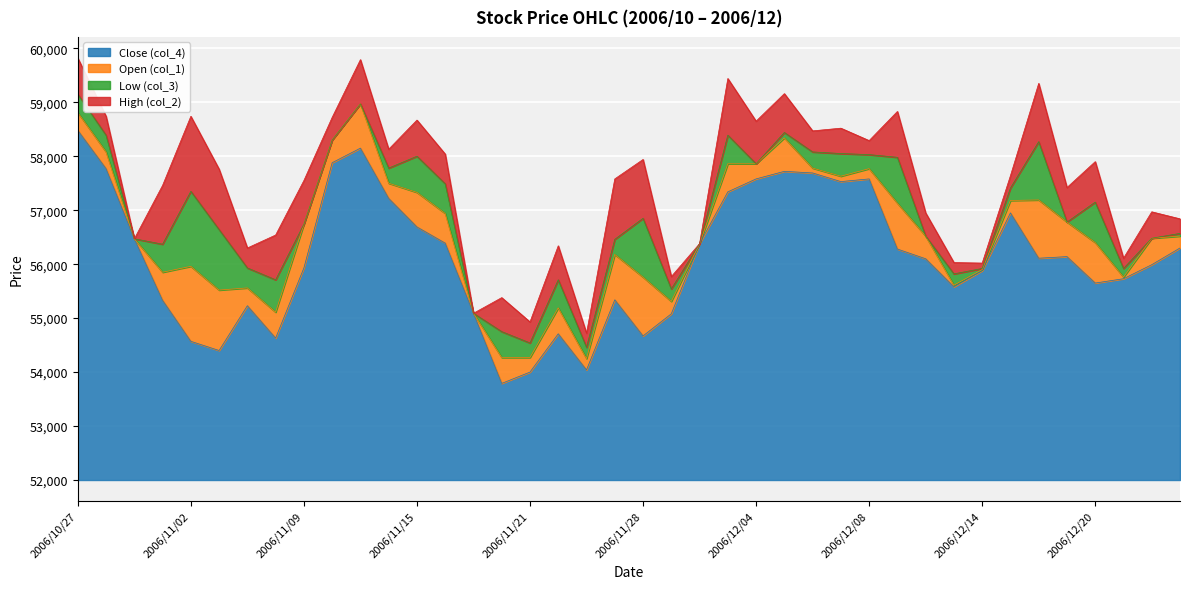

True or false: Open (col_1) and High (col_2) cross at least once.

False